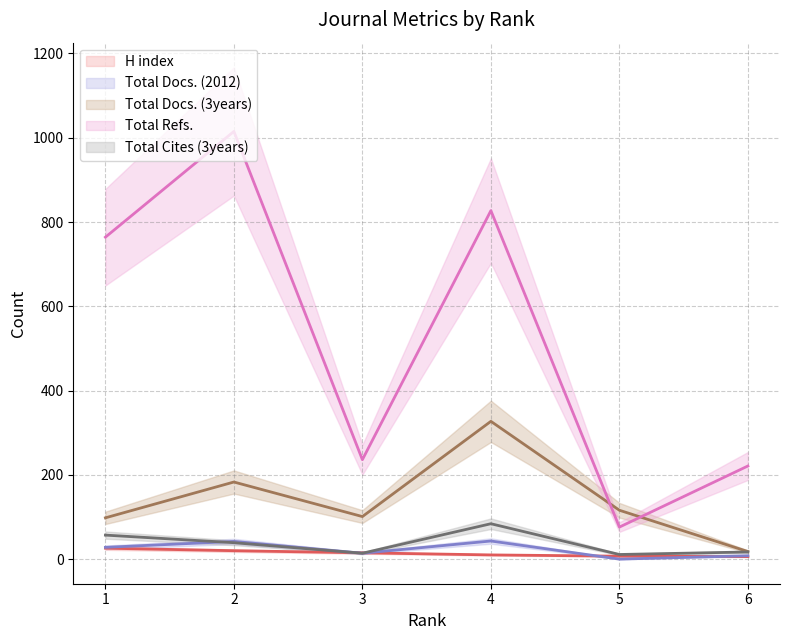

How many data points in H index are less than 15?

3